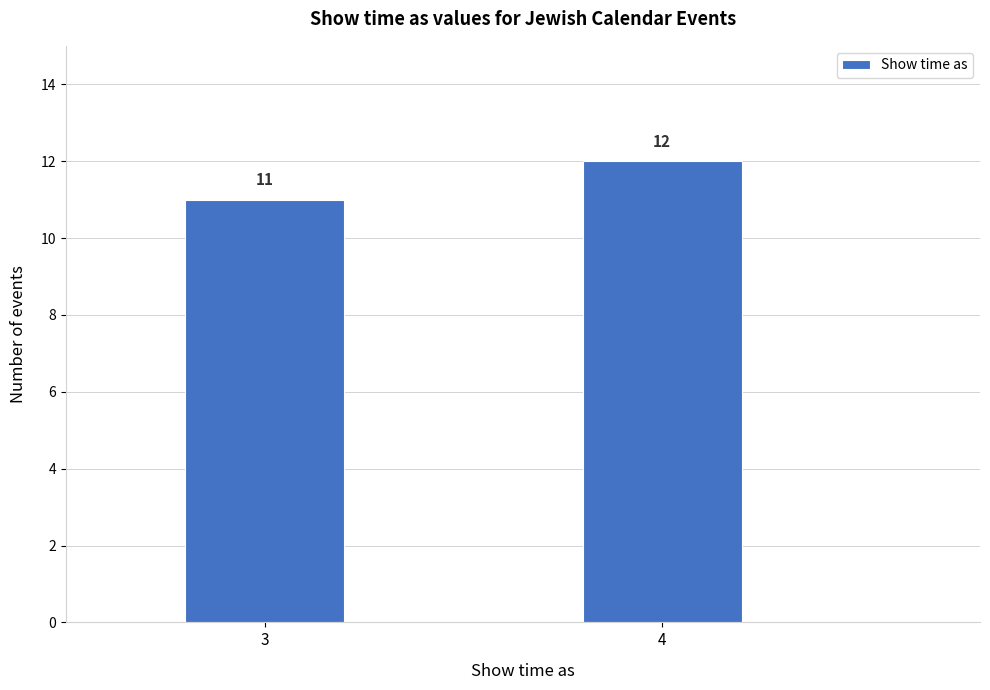

Reading left to right, list all the values displayed in this chart.

3=11	4=12